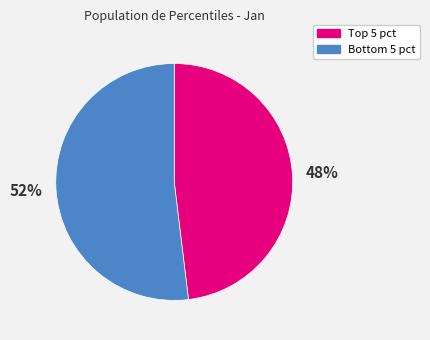

To the nearest percent, what is the difference between the largest and smallest slice percentages?

4%